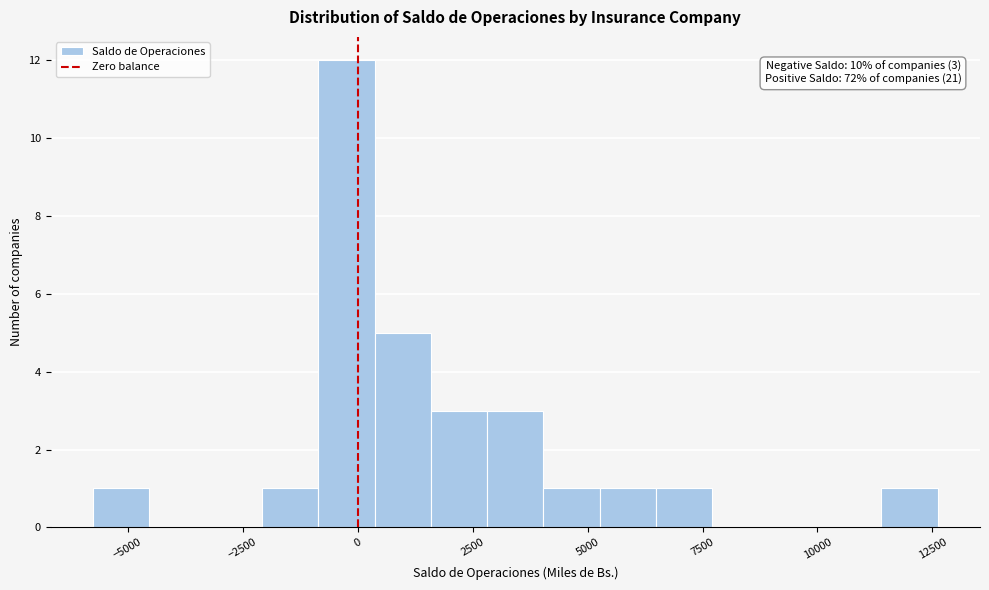

Around what value on the x-axis is the tallest bar? Give the approximate position of its centre, as read against the axis.

0